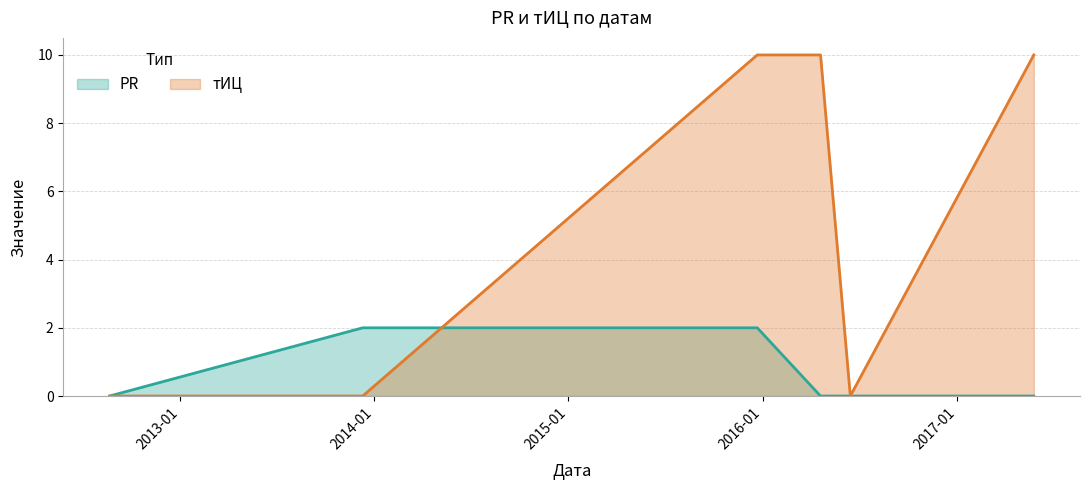

What is the label of the 3rd point from the left?

2015-12-22